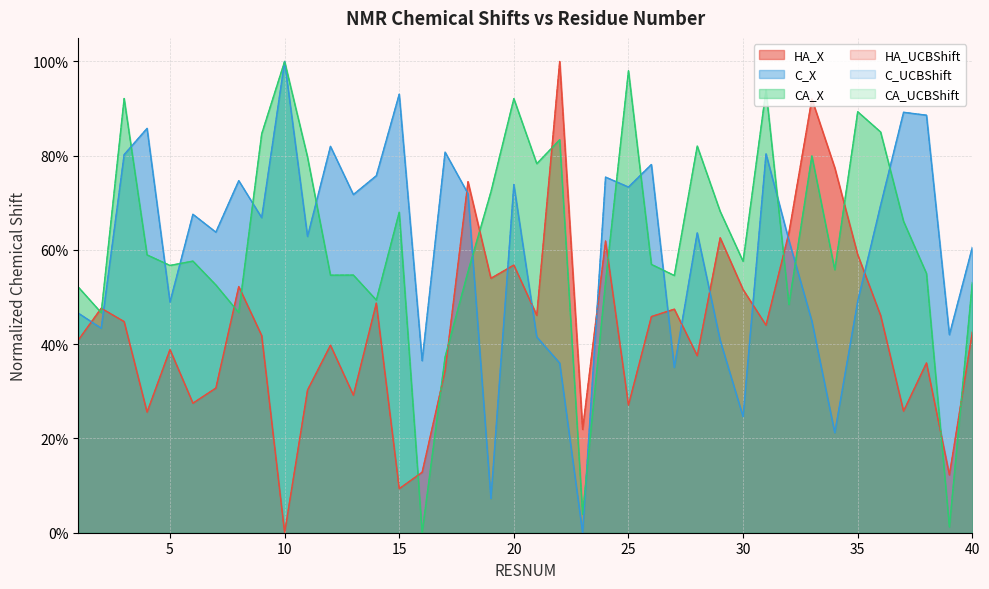

At which category does C_X reach its first local peak?

4